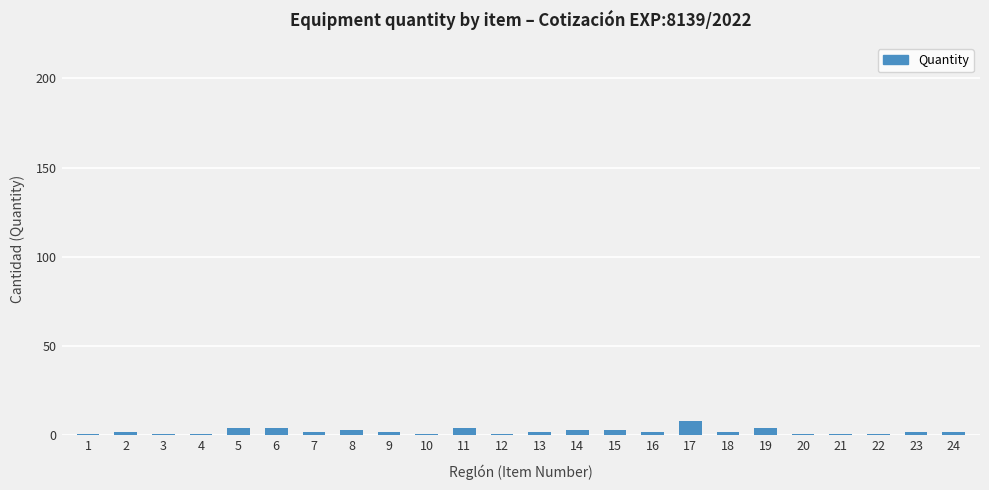

How many data points does each series have?

24